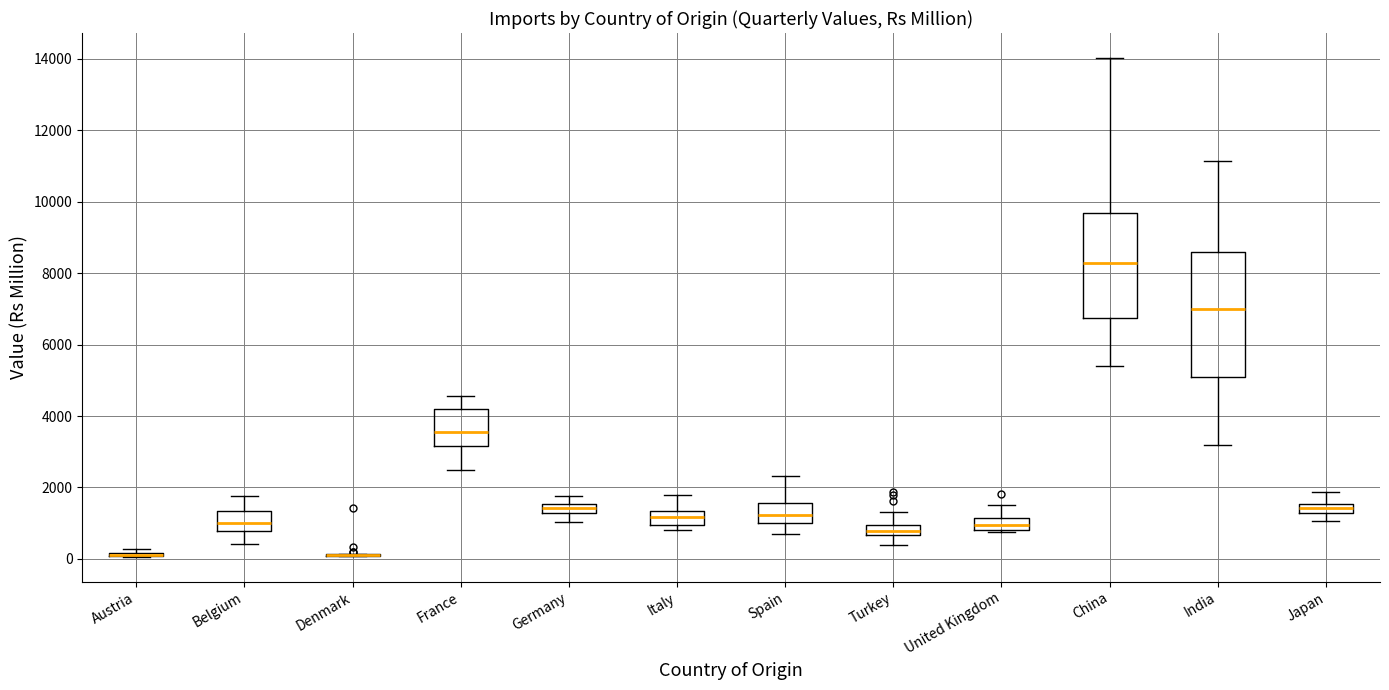

Comparing the boxes themselves (not the whiskers), which one is the tallest?

India